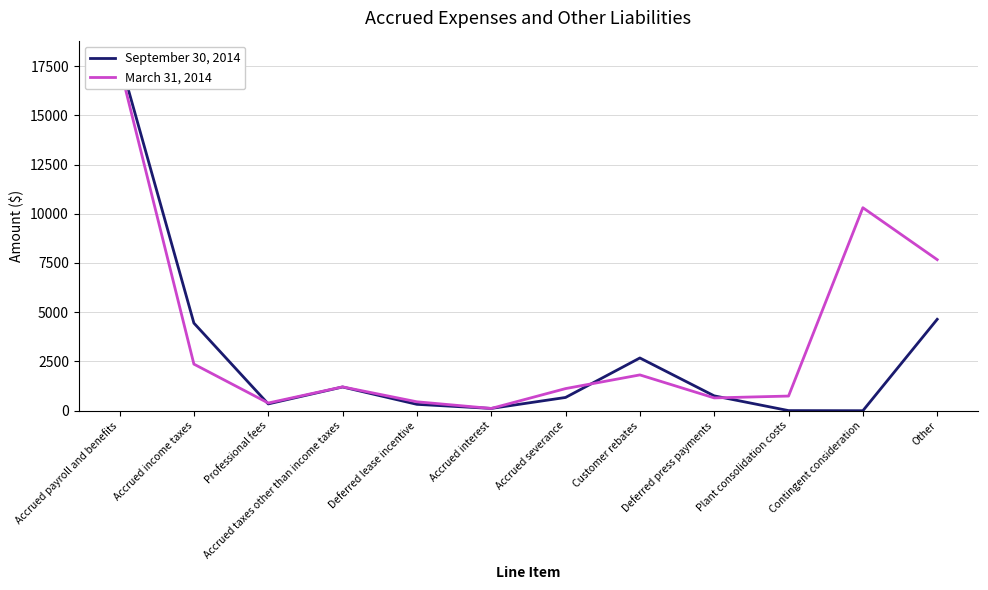

Which series changed the most between Accrued income taxes and Accrued taxes other than income taxes?

September 30, 2014